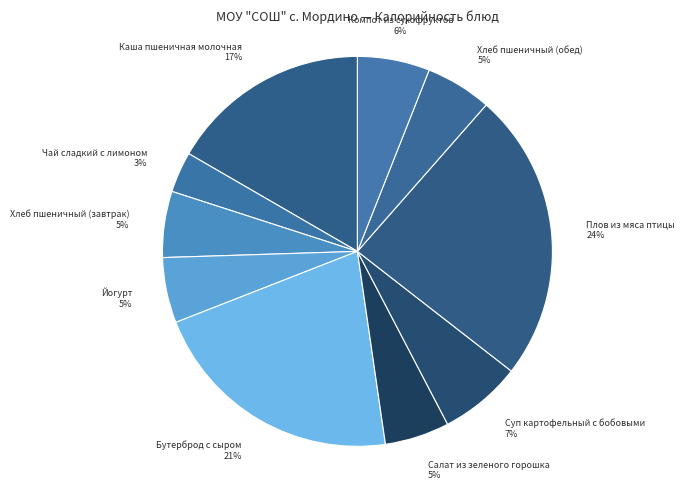

Count the number of slices in the pie.

10